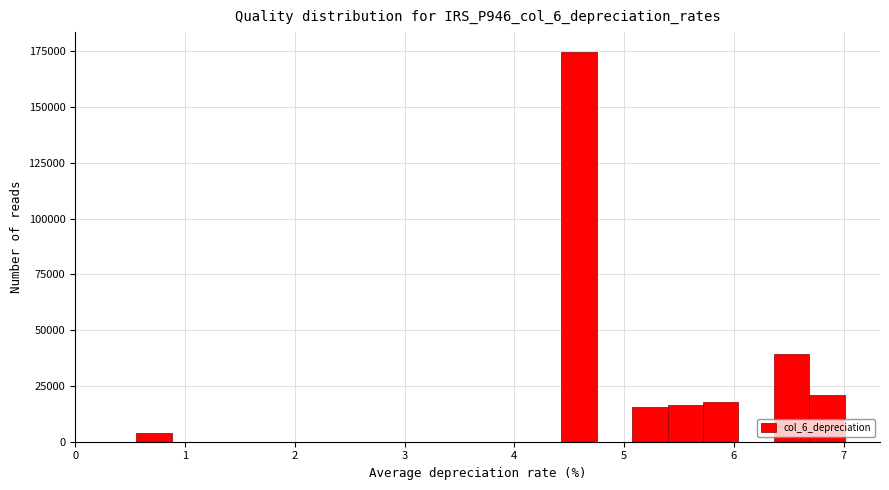

Around what value on the x-axis is the tallest bar? Give the approximate position of its centre, as read against the axis.

4.6